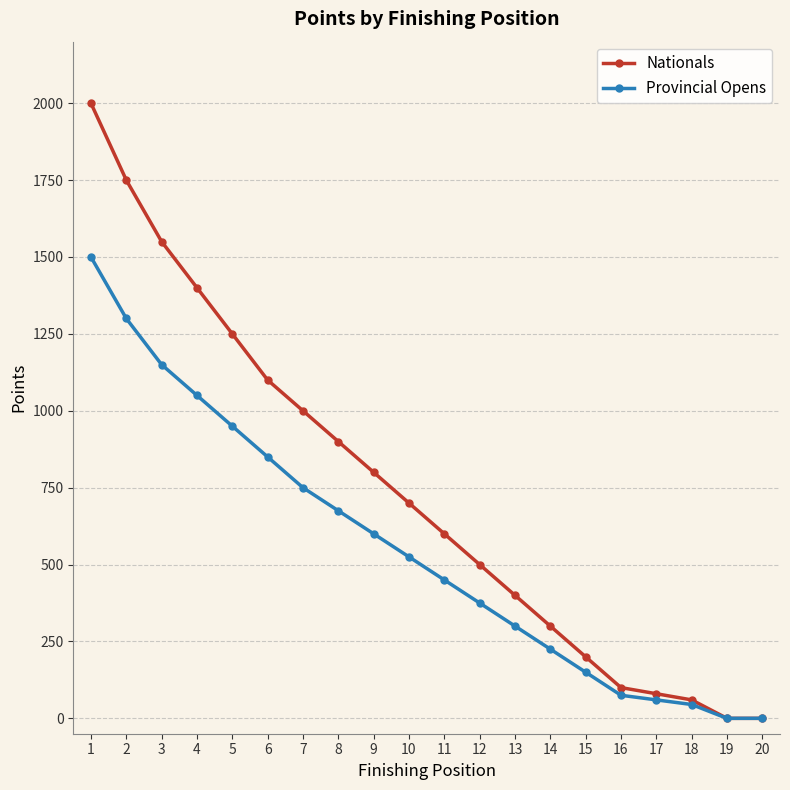

The value of Nationals at 11 is 952. True or false?

False